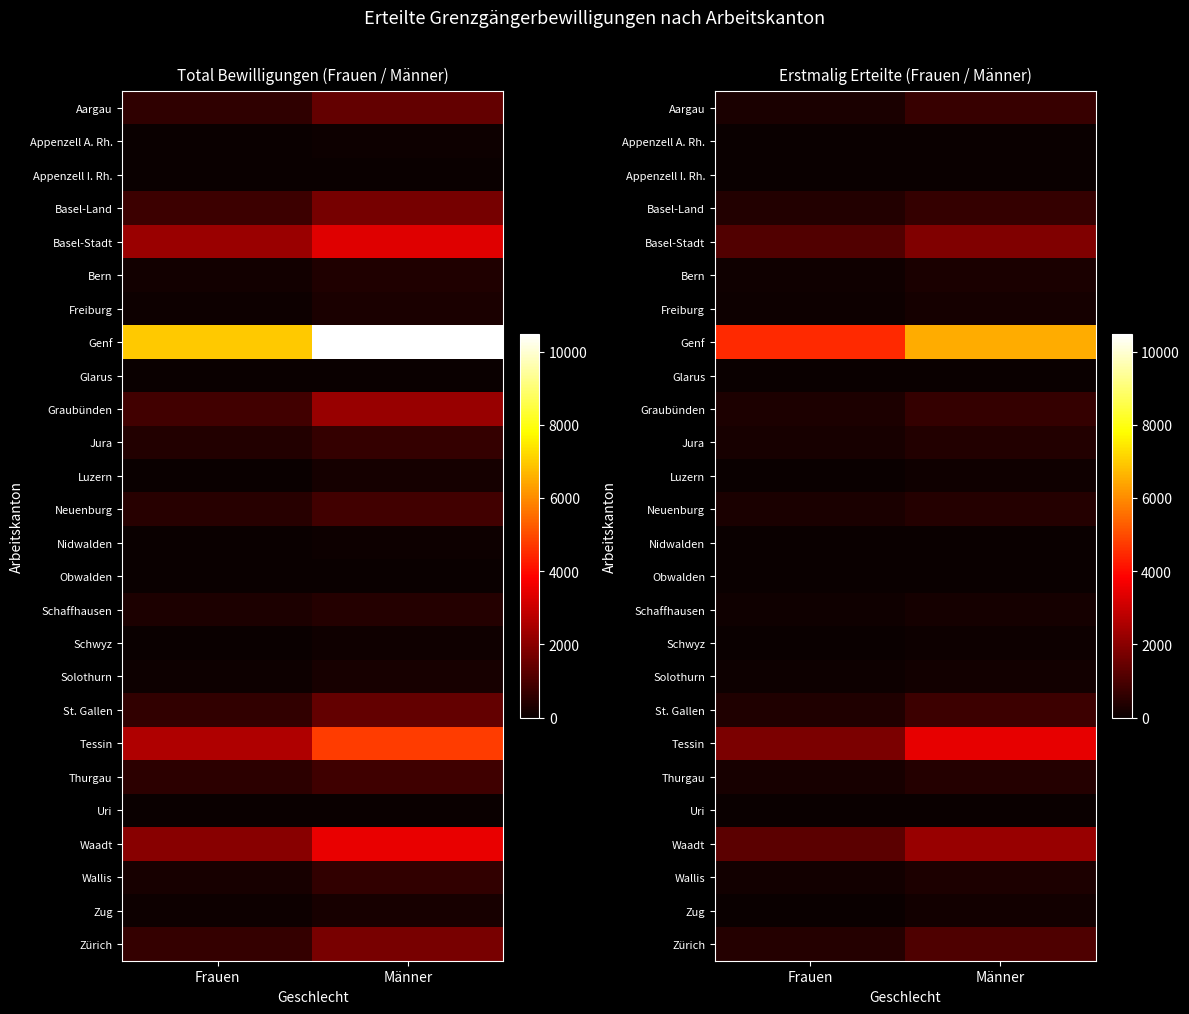

The value of Wallis at Frauen is 82. True or false?

False